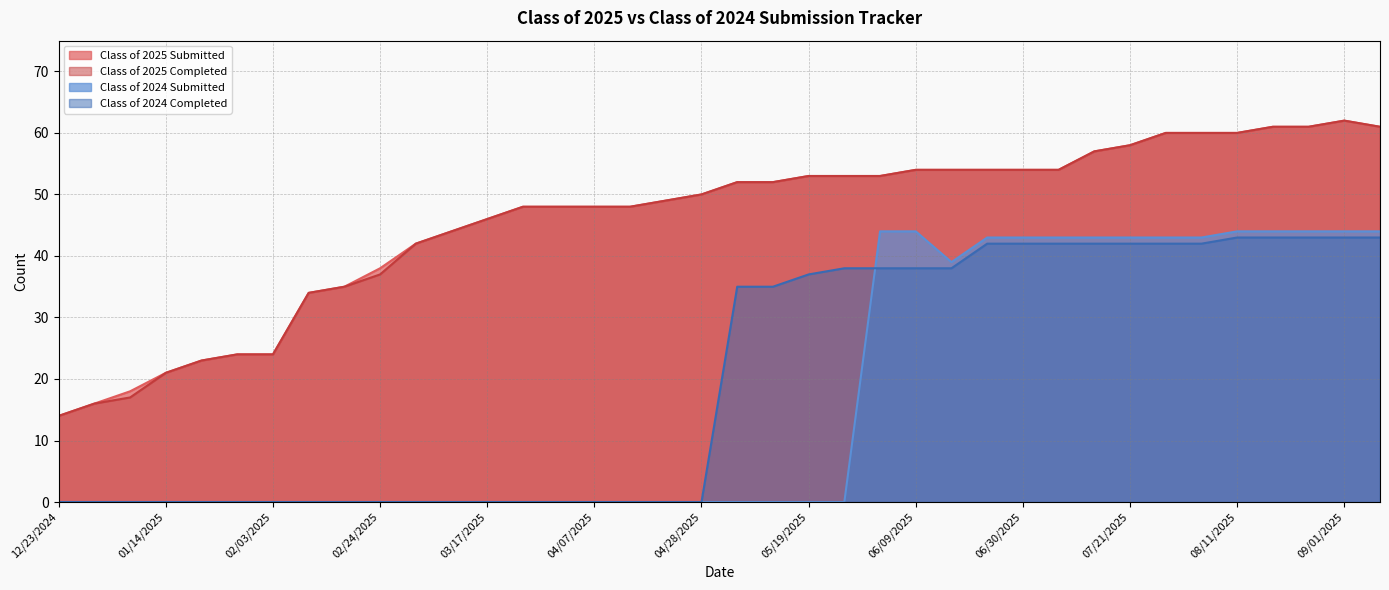

Which label corresponds to the smallest value in the chart?

12/23/2024